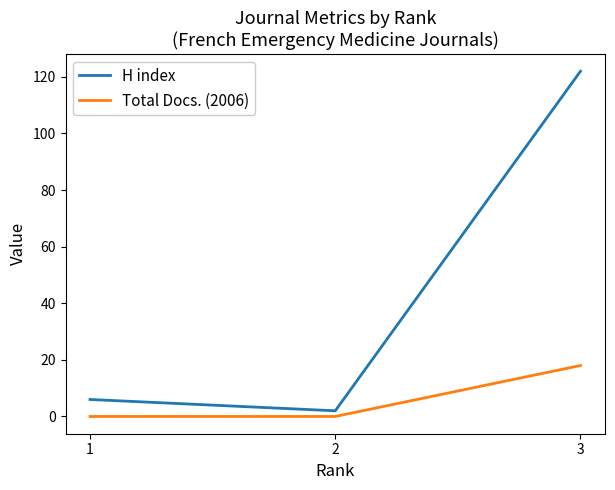

The value of Total Docs. (2006) at 2 is 7. True or false?

False